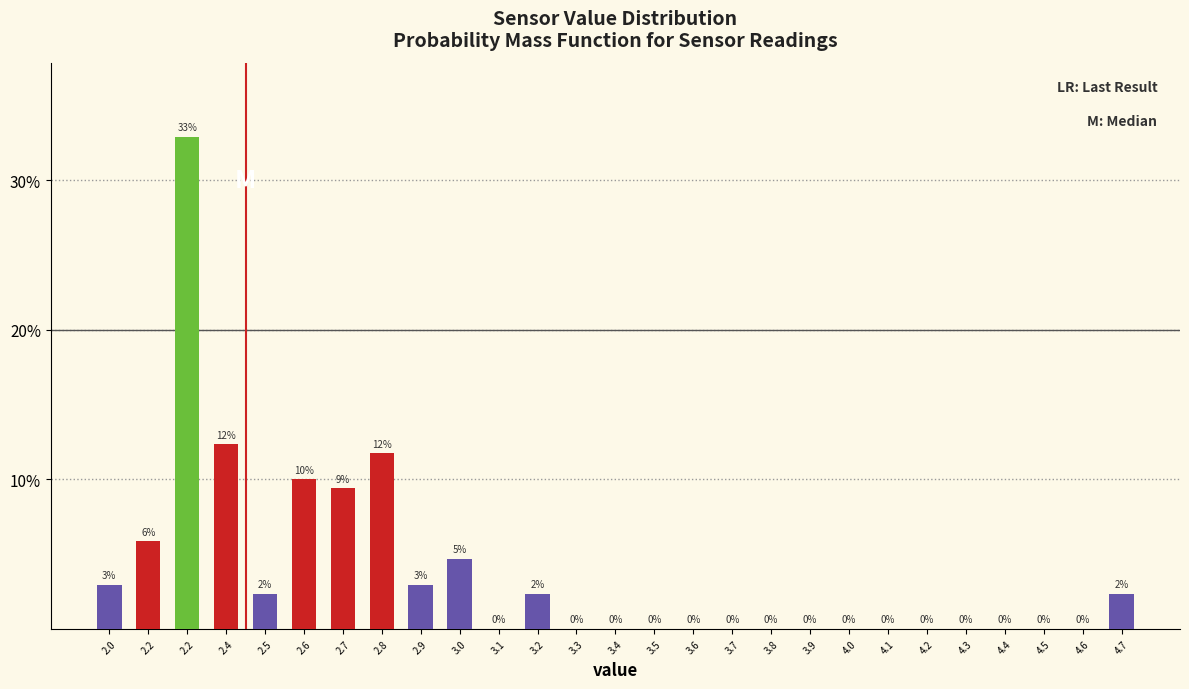

How many positive values are there?

12